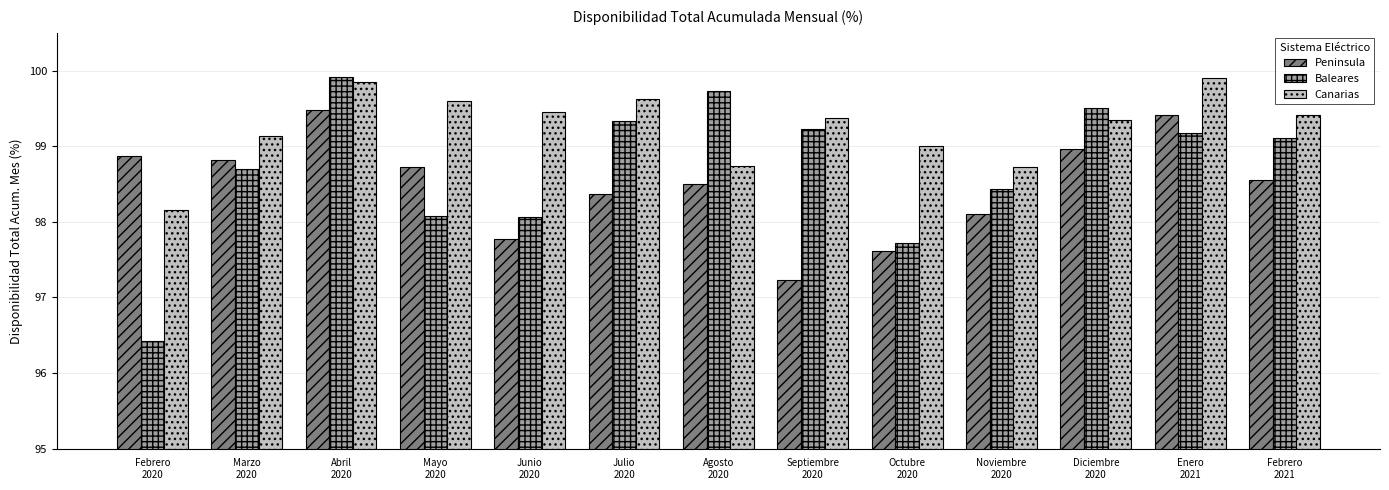

What is the sum of the Peninsula values at Agosto
2020 and Junio
2020?

196.3